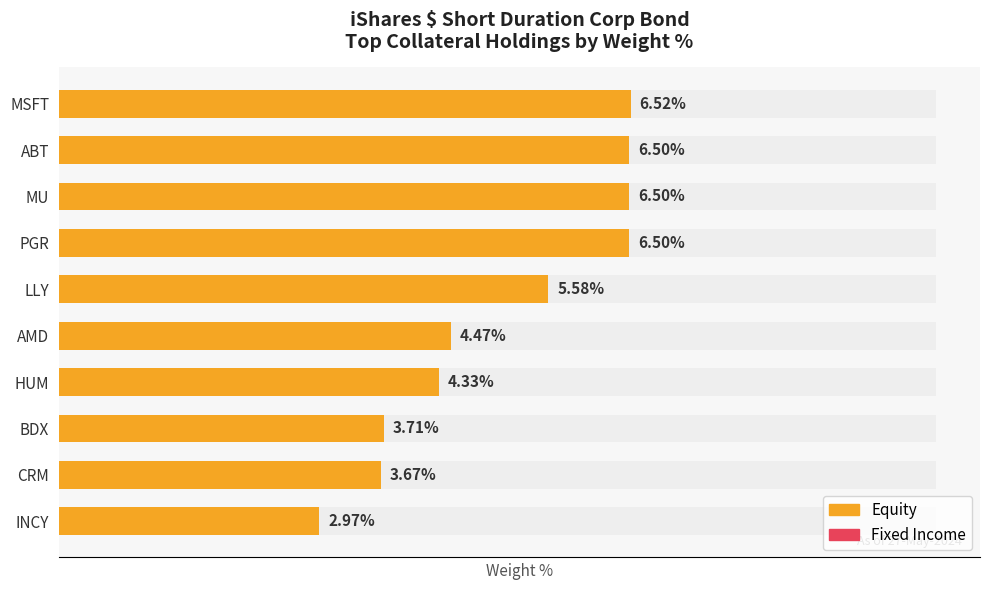

Approximately how many times larger is the value at BDX compared to MU?

0.6